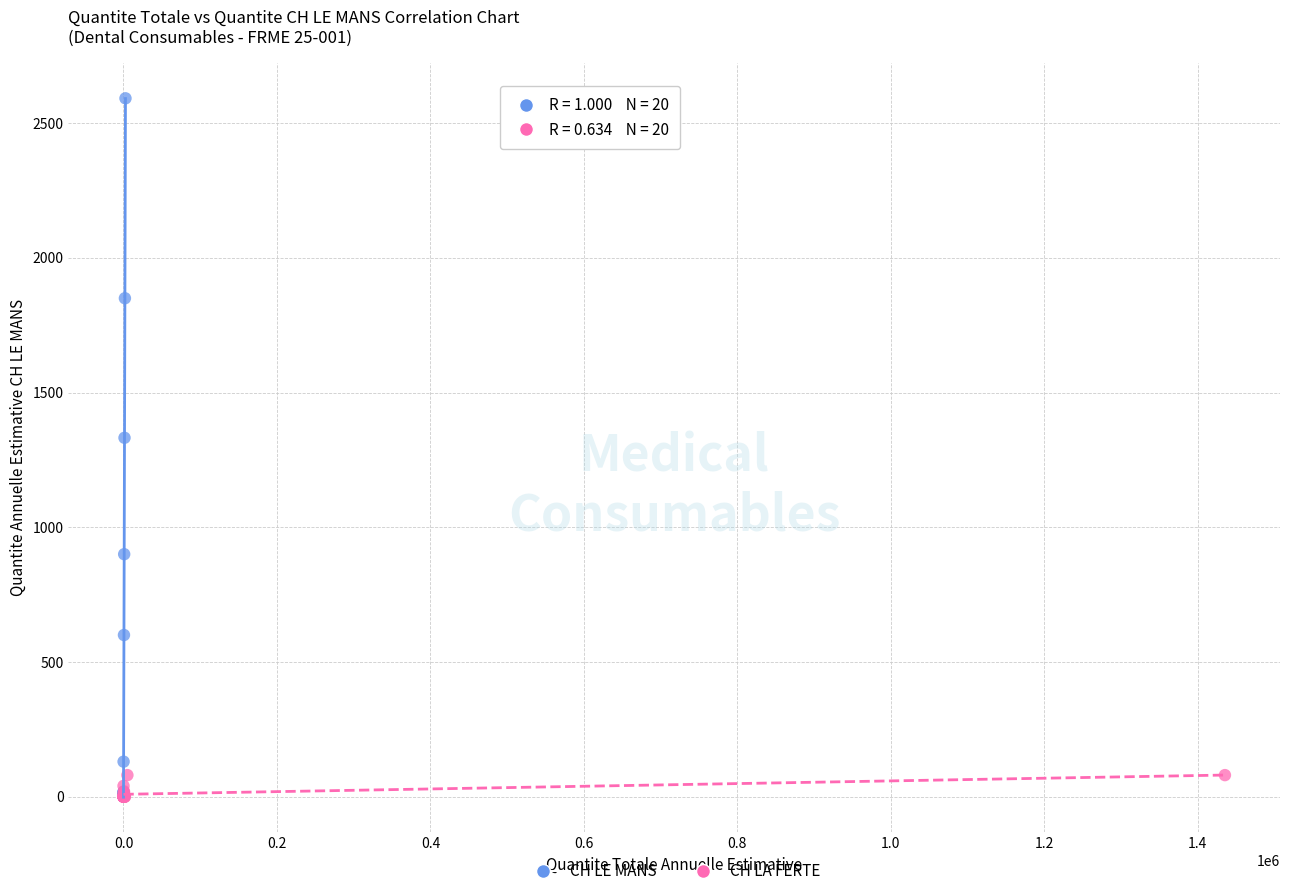

Which series contains the highest Y value?

CH LE MANS